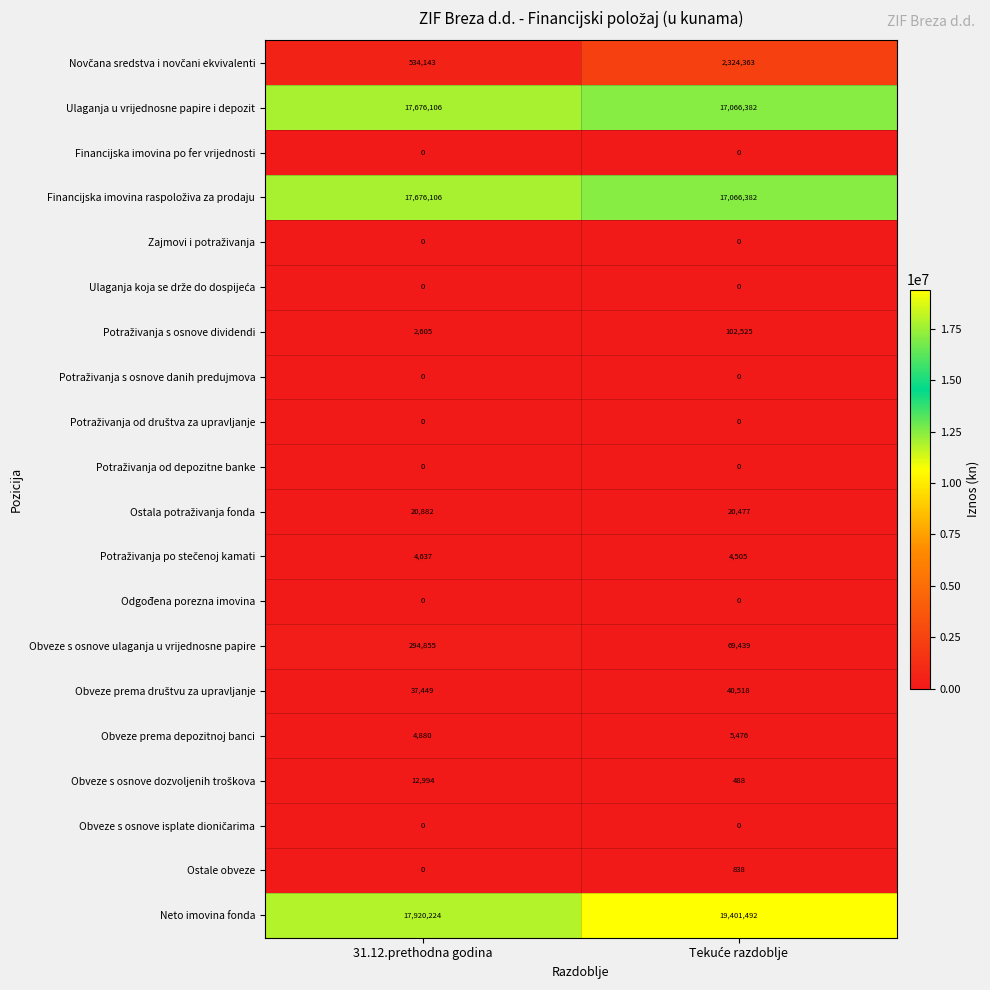

Which series has the largest total across all categories?

Neto imovina fonda